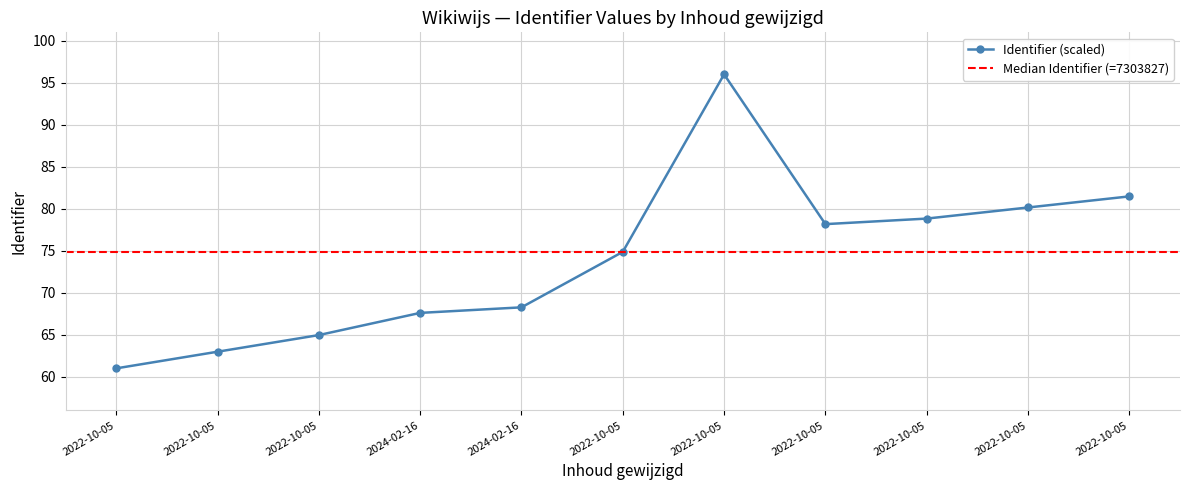

How many data points in Identifier (scaled) are less than 74?

5